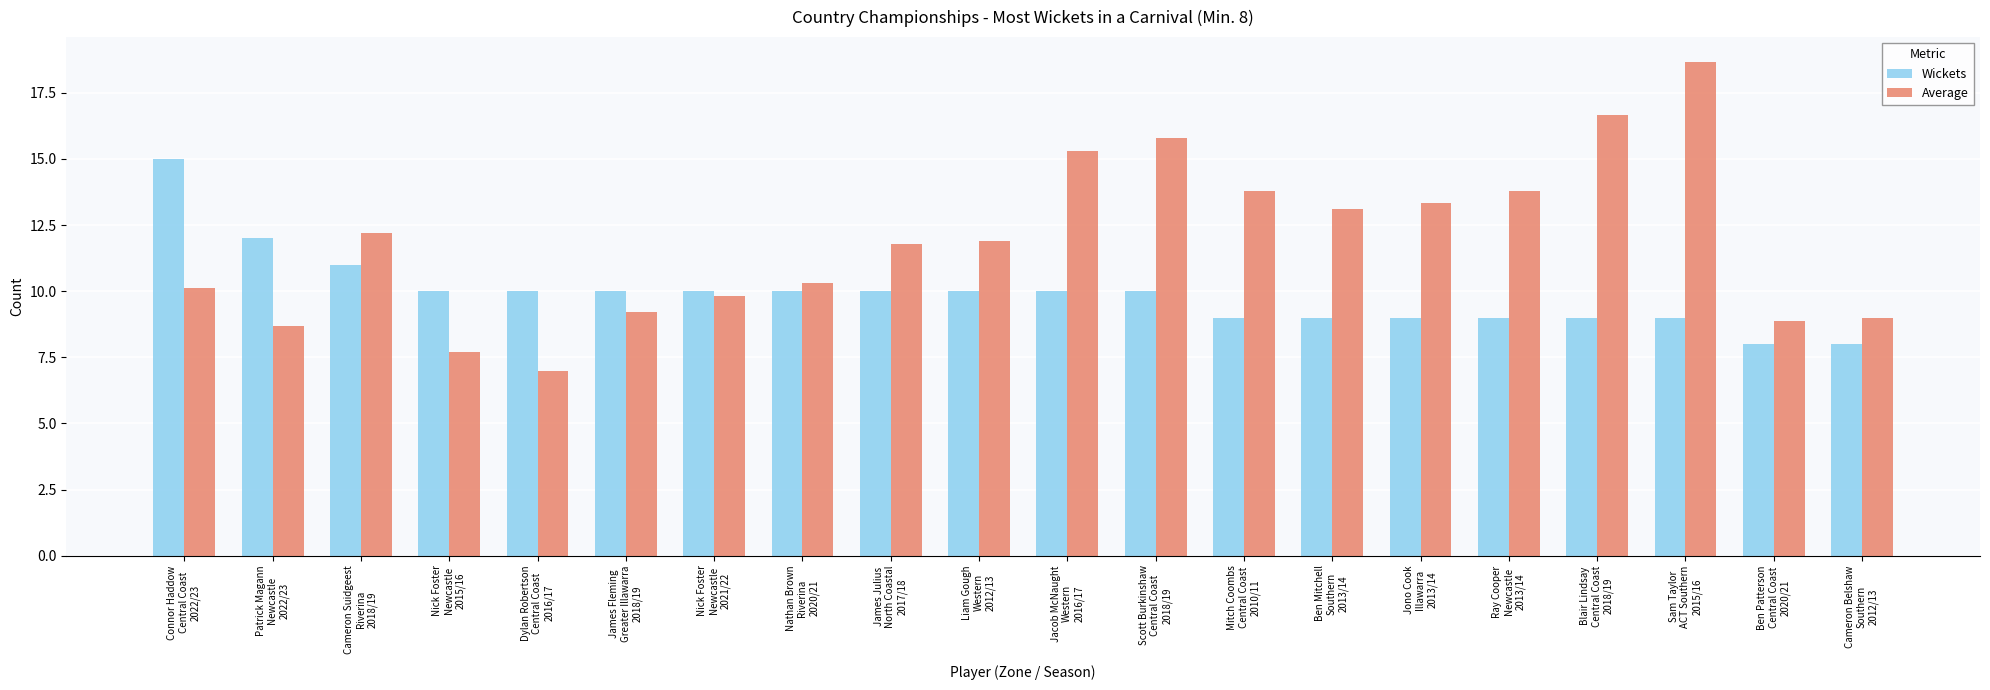

What is the difference between the maximum and minimum values in the Average series?

11.7